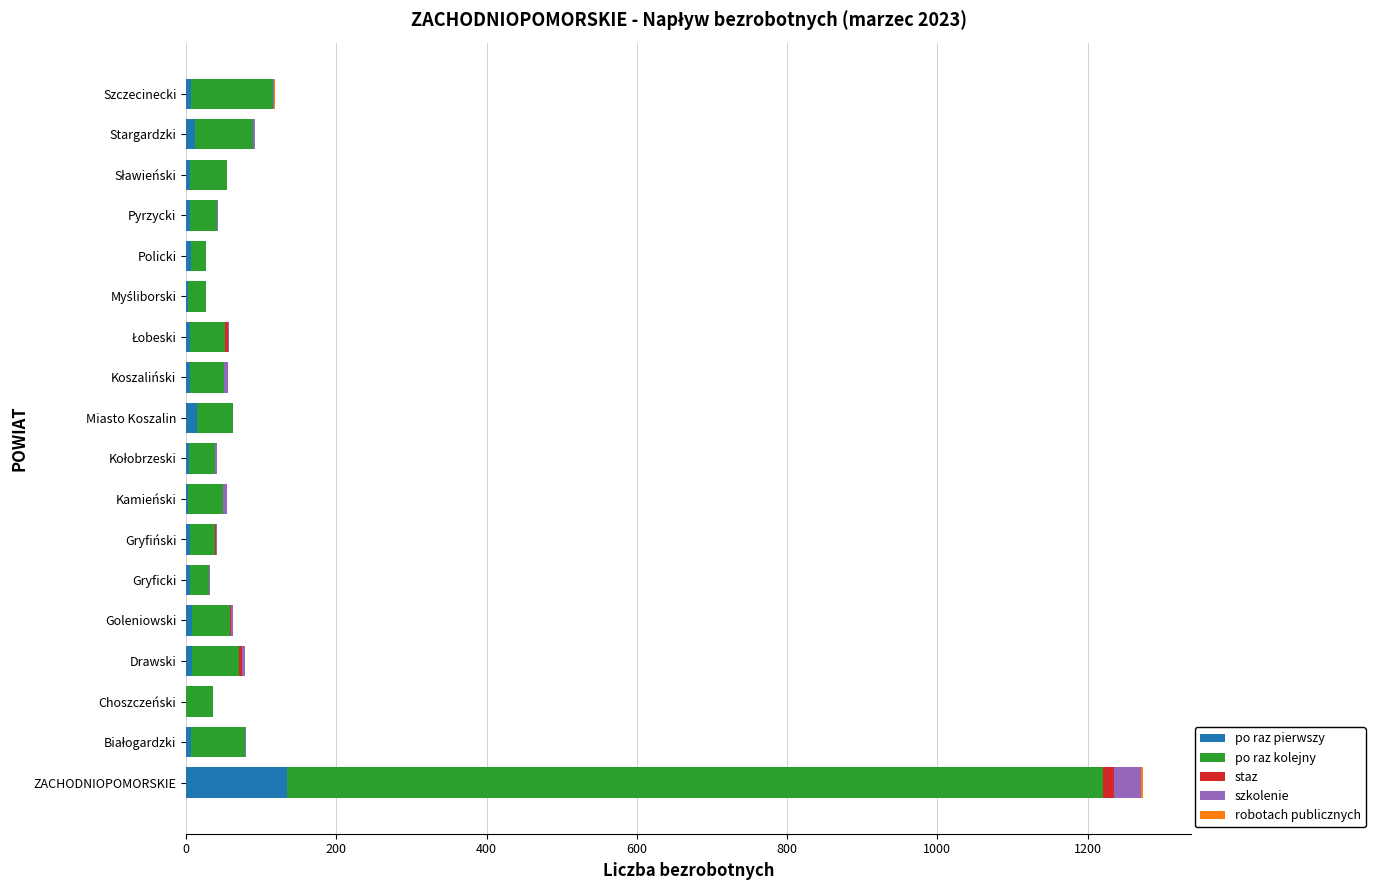

Count the number of data series in this chart.

5